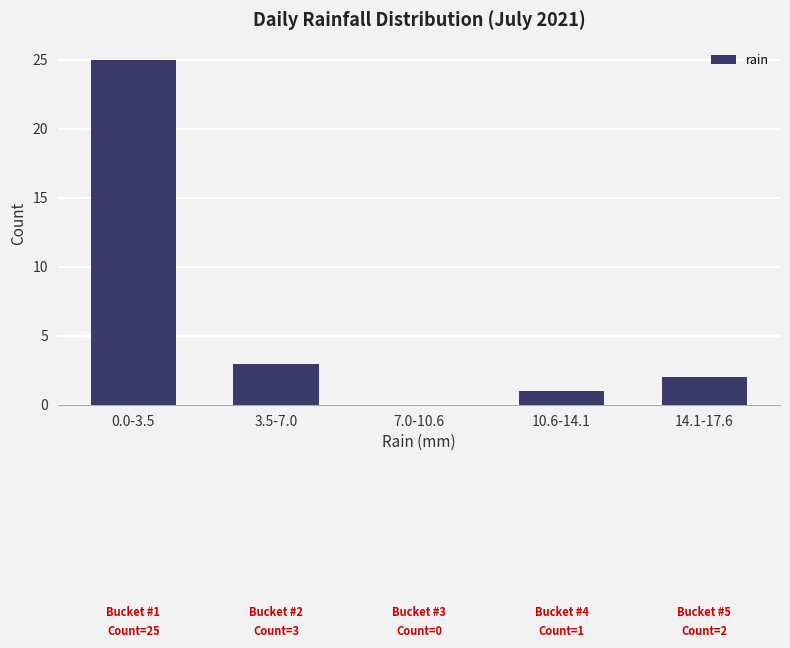

Reading right to left, extract all data points from this chart.

14.1-17.6=2	10.6-14.1=1	7.0-10.6=0	3.5-7.0=3	0.0-3.5=25